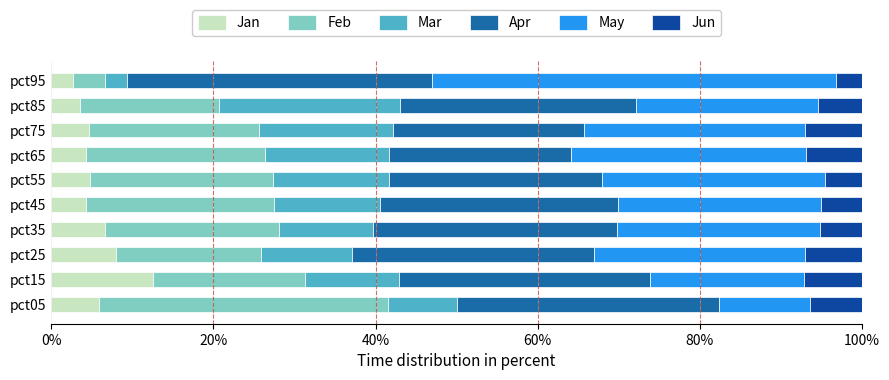

At how many categories does at least one series exceed 11?

10